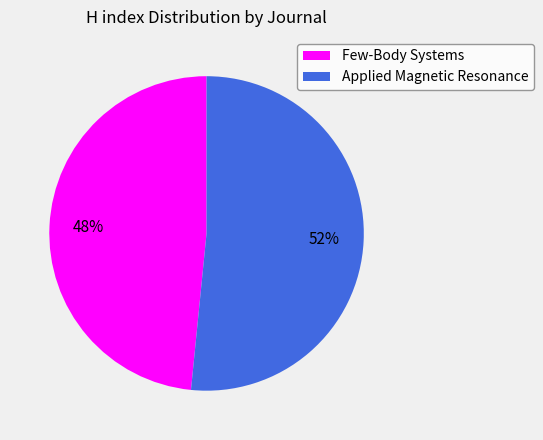

Is there a majority slice in this chart?

Yes